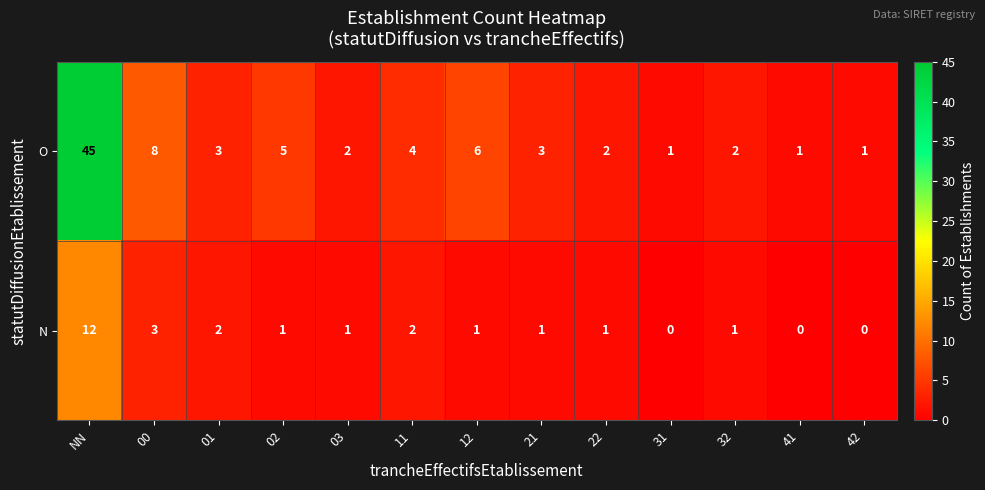

Is it true that O equals 1 at 11?

False